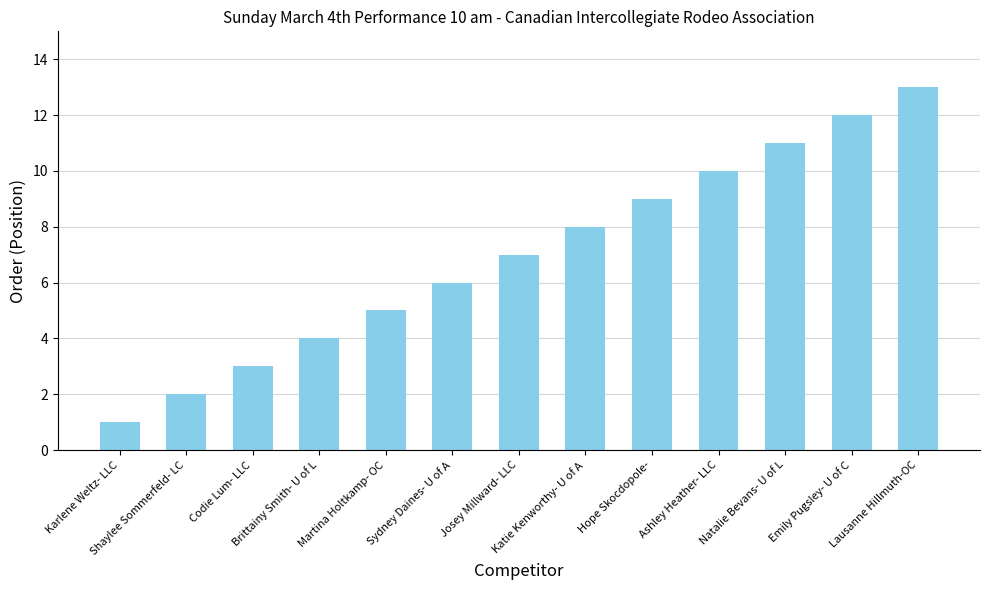

Does the chart contain any negative values?

No